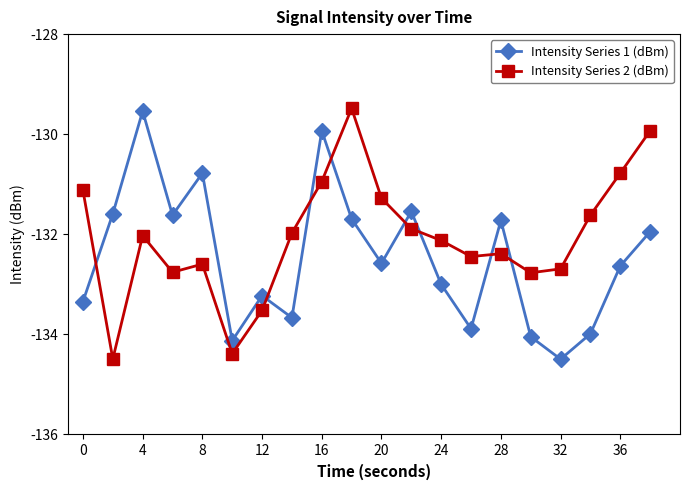

What is the minimum value for Intensity Series 2 (dBm)?

-134.5